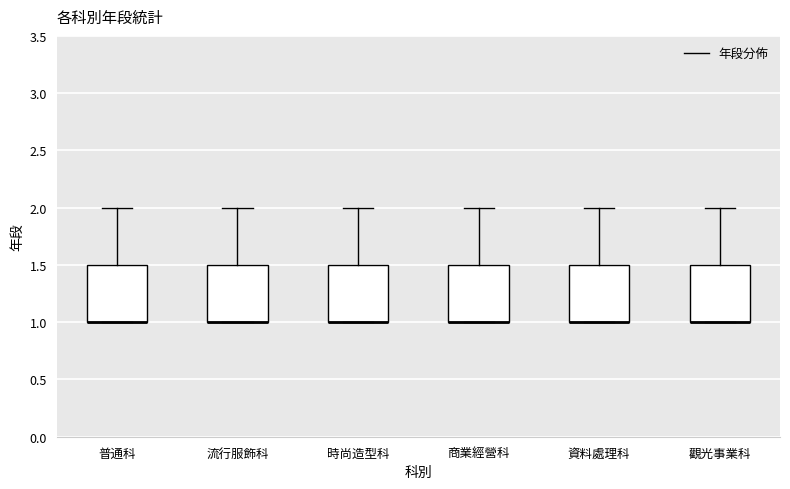

Where does the upper whisker of the box for 觀光事業科 end on the y-axis? The values are not printed on the chart, so give them approximately, as read against the axis.

2.0